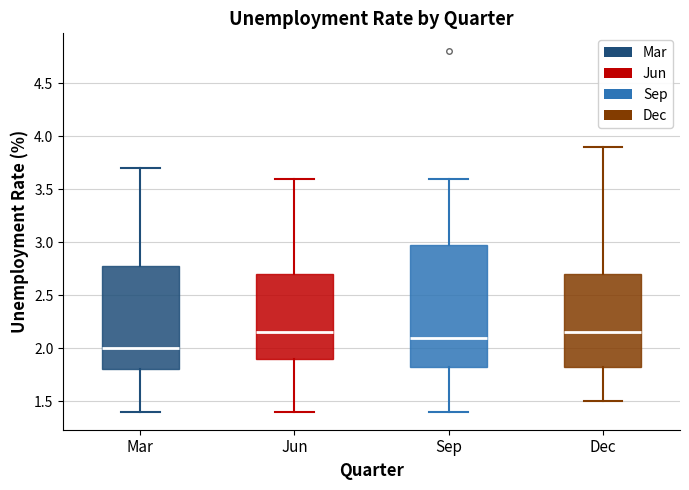

Which box has the lowest median line?

Mar